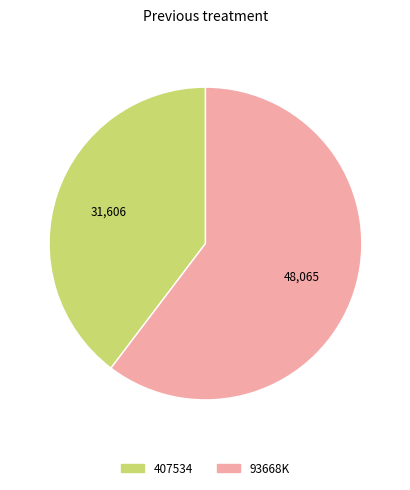

Do 93668K and 407534 together represent more than half of the pie?

Yes